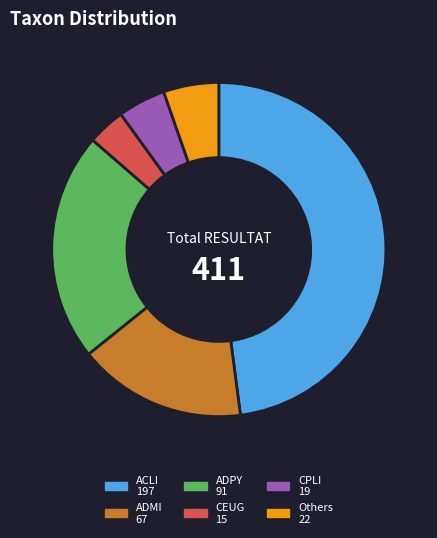

Is there a majority slice in this chart?

No